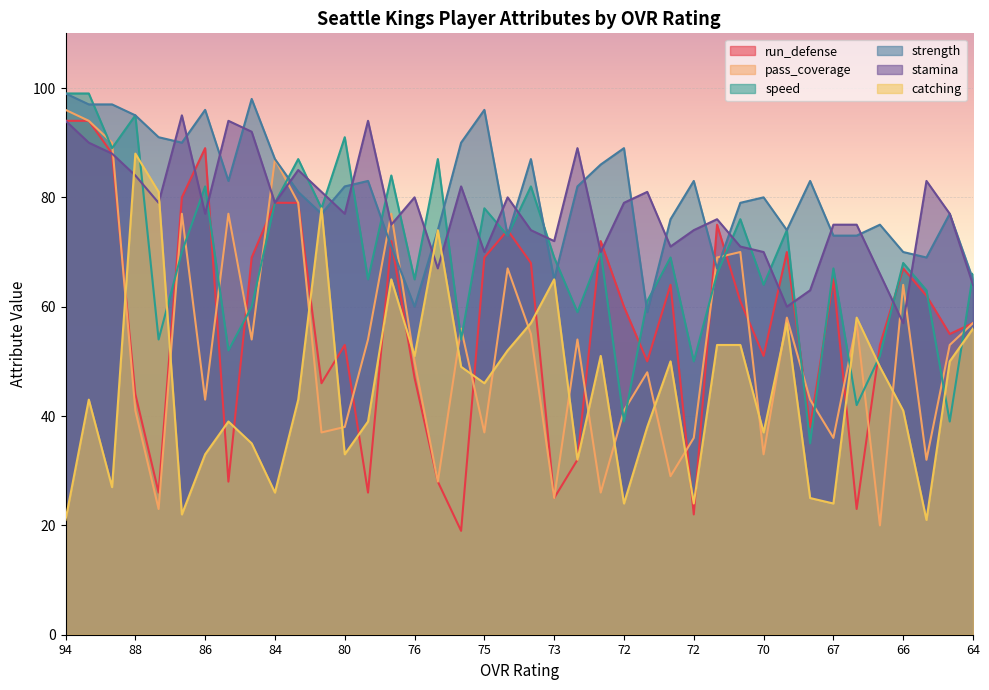

Which series ends up on top after the final intersection of strength and catching?

strength